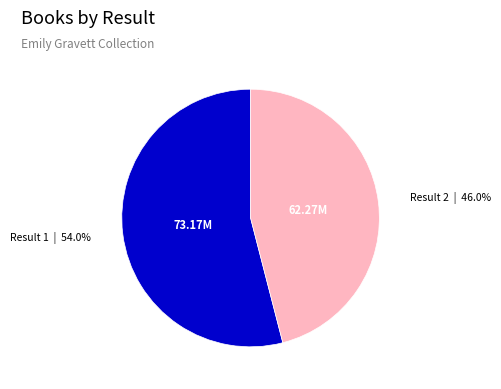

Is there any slice that represents more than half of the pie?

Yes